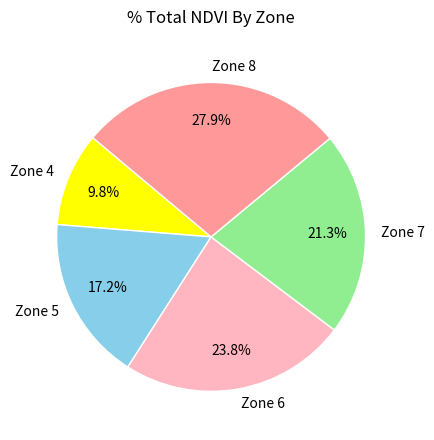

Which has a higher value, Zone 7 or Zone 4?

Zone 7